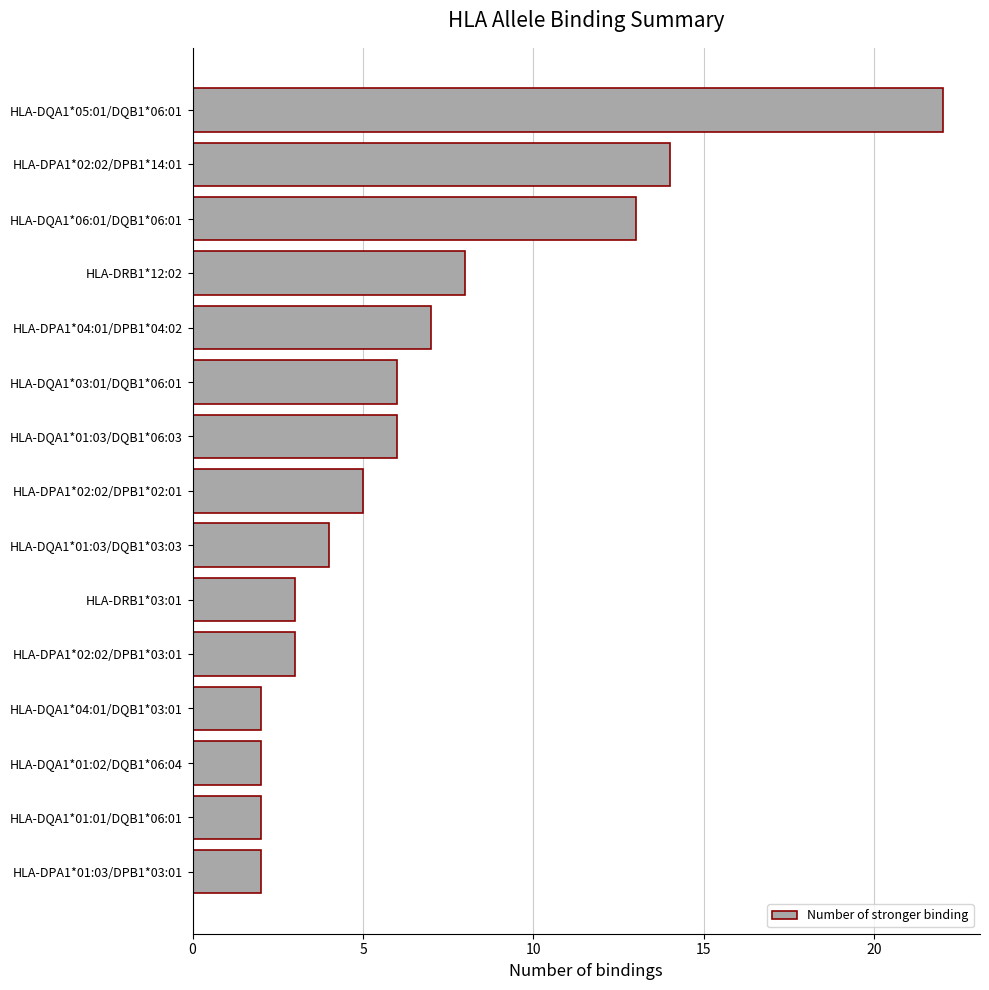

At which label is the value closest to 12?

HLA-DQA1*06:01/DQB1*06:01